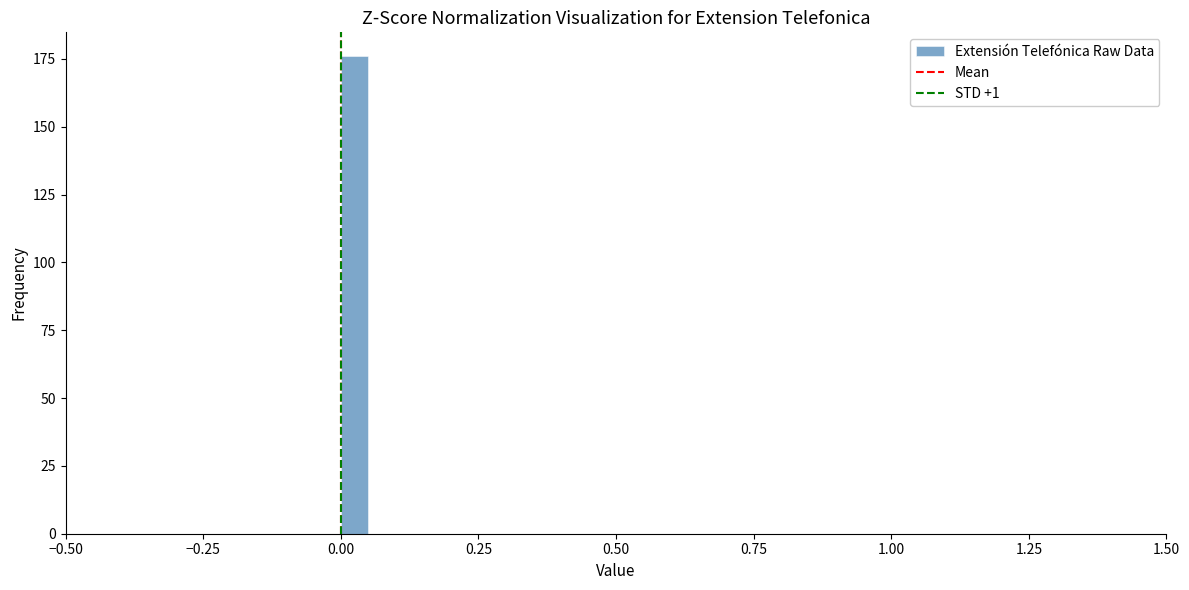

Around what value on the x-axis is the tallest bar? Give the approximate position of its centre, as read against the axis.

0.05